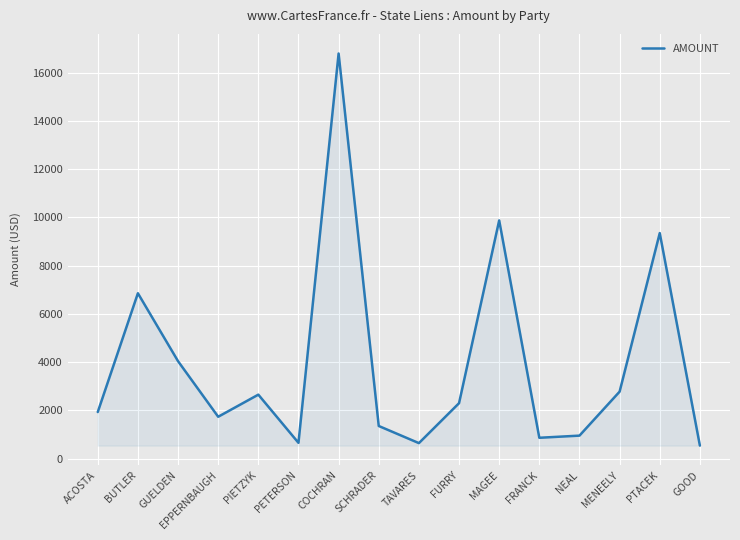

Count the number of values greater than 2298.

8